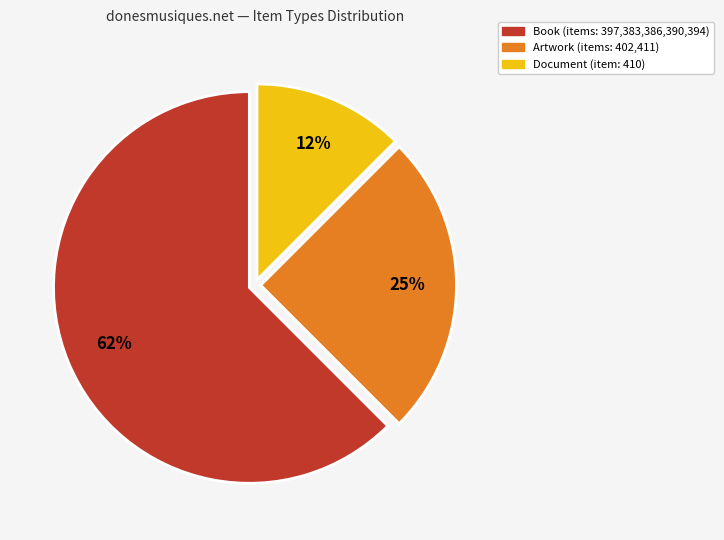

To the nearest percent, what is the average slice percentage?

33%